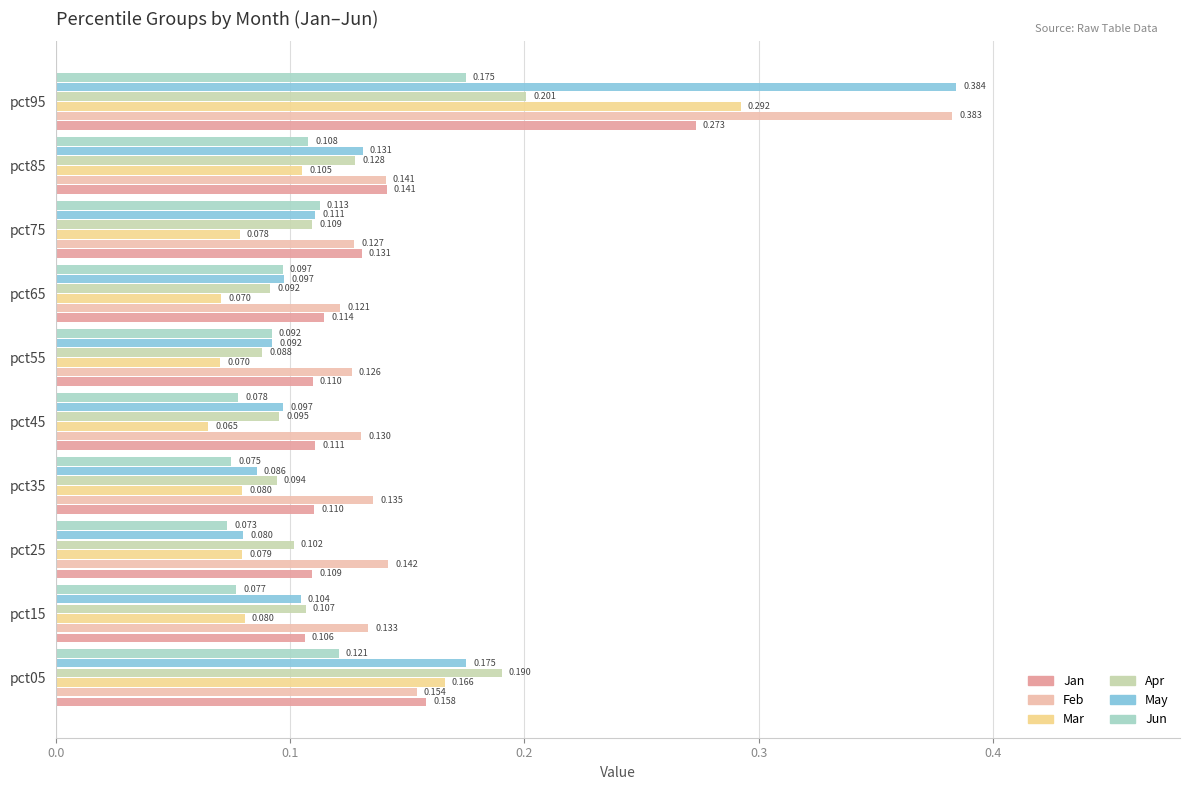

What is the average value of the May series?

0.1